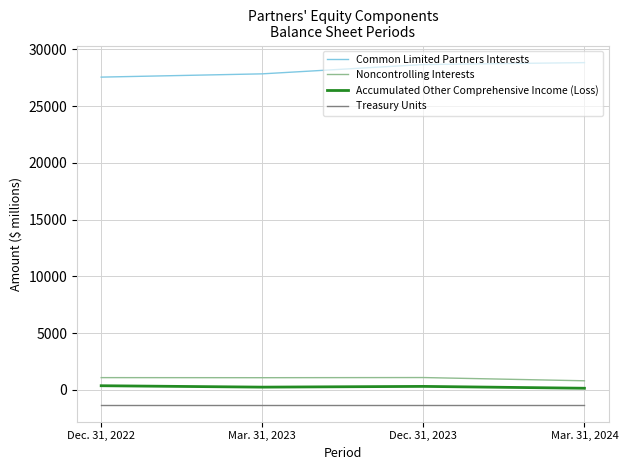

Rank the categories by Common Limited Partners Interests value from lowest to highest.

Dec. 31, 2022, Mar. 31, 2023, Dec. 31, 2023, Mar. 31, 2024